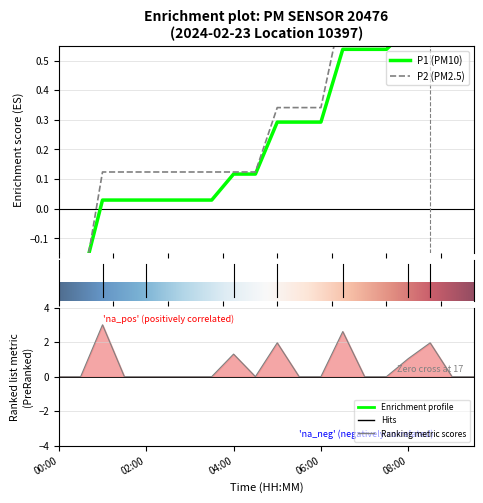

Rank the categories by value from lowest to highest.

00:00, 00:30, 01:30, 02:00, 02:30, 03:00, 03:30, 04:30, 05:30, 06:00, 07:00, 07:30, 09:00, 09:30, 08:00, 04:00, 08:30, 05:00, 06:30, 01:00